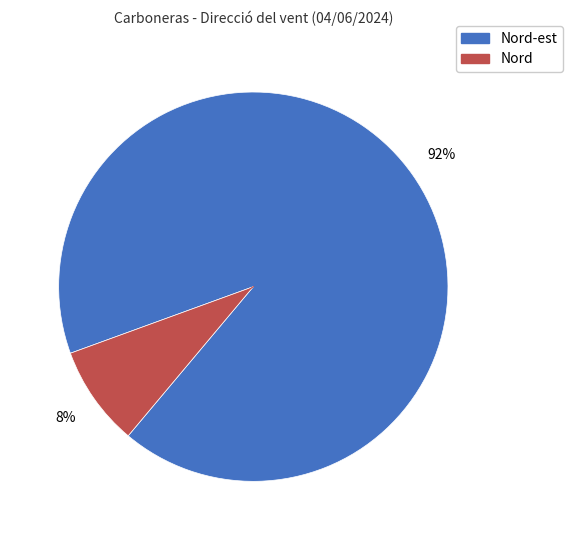

Is there any slice that represents more than half of the pie?

Yes